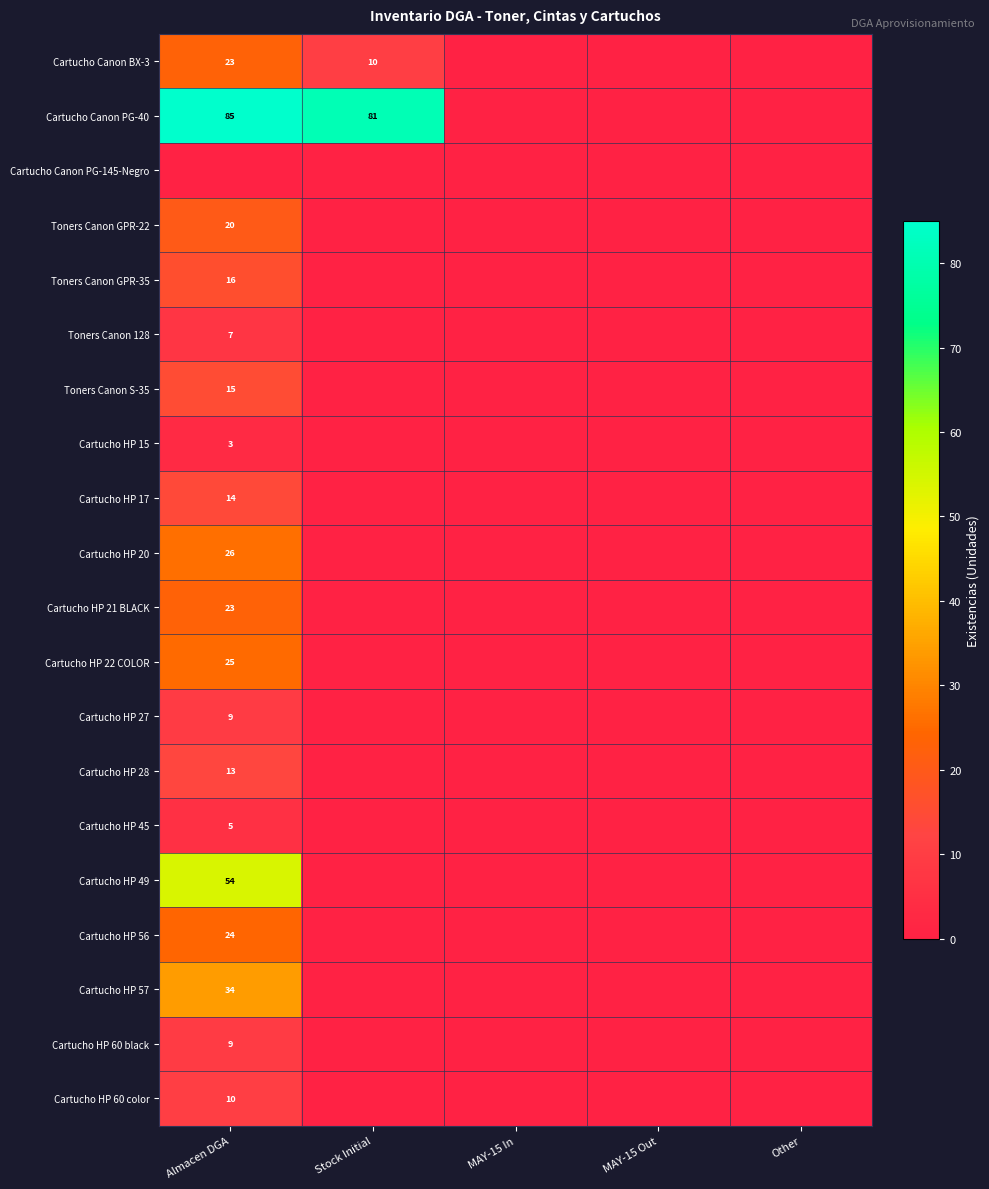

Which has a higher value, MAY-15 In or Stock Initial?

Stock Initial